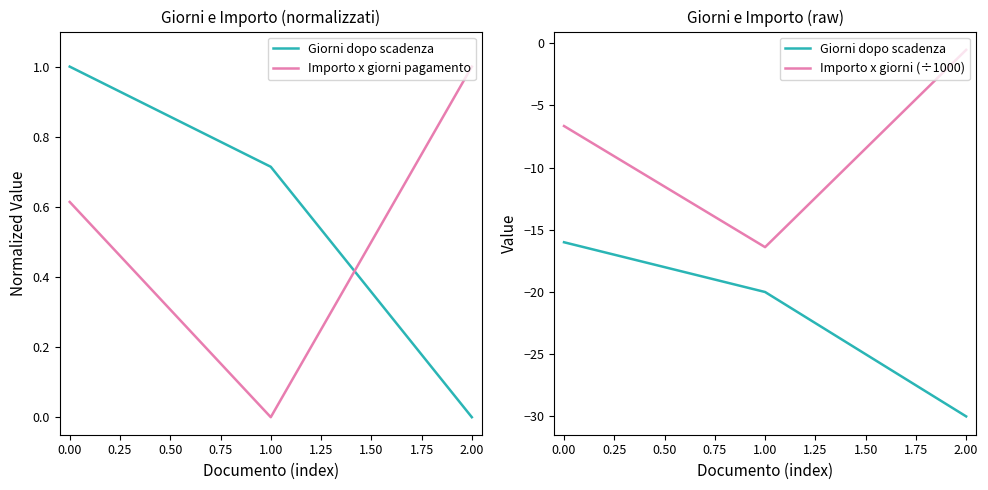

Does the chart display data point markers on the line(s)?

No